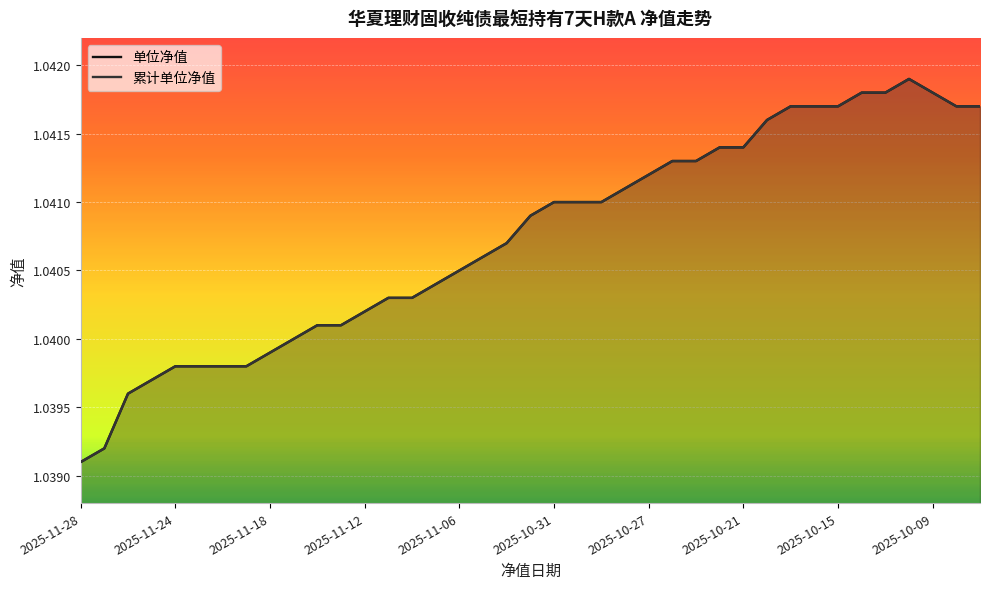

How many series are shown in this chart?

2